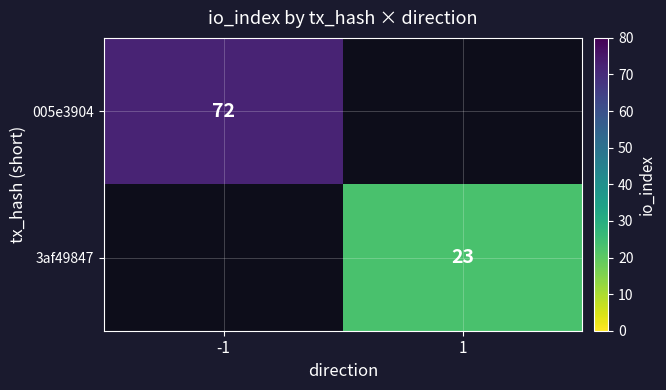

Is it true that 005e3904 equals 95 at -1?

False